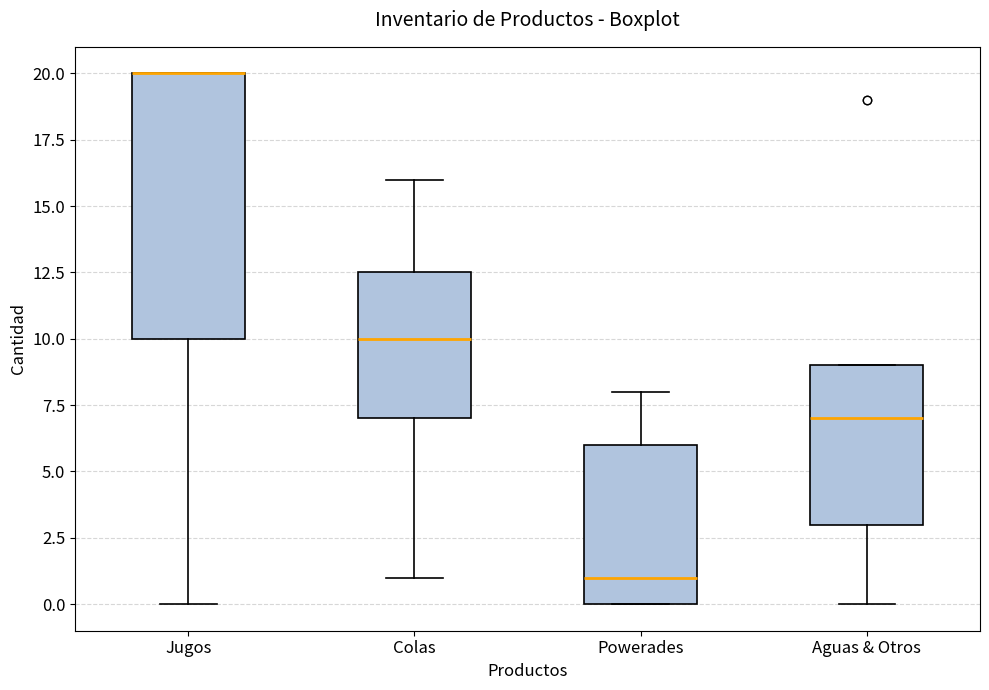

Reading left to right, read every box against the y-axis: the position of its median line, the range the box covers, and the ends of its whiskers. The values are not printed on the chart, so give them approximately, as read against the axis.

Jugos: median 20.0 (drawn on the box's upper edge), box 10.0 to 20.0, whiskers 0.0 to 20.0
Colas: median 10.0, box 7.0 to 12.5, whiskers 1.0 to 16.0
Powerades: median 1.0, box 0.0 to 6.0, whiskers 0.0 to 8.0
Aguas & Otros: median 7.0, box 3.0 to 9.0, whiskers 0.0 to 9.0